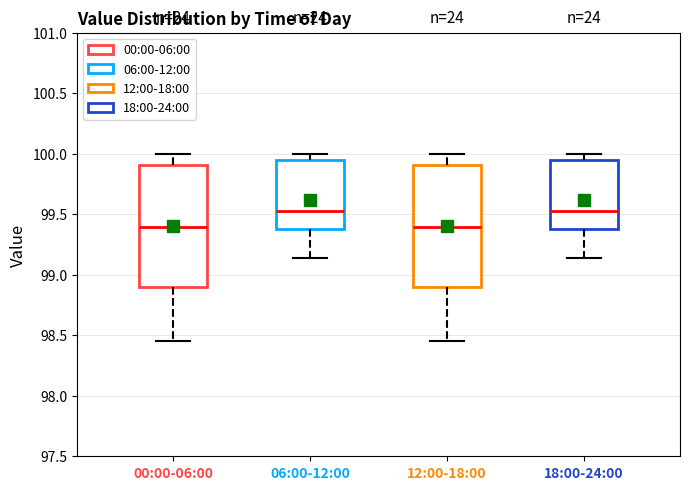

Where is the upper edge of the box for 06:00-12:00 on the y-axis? The values are not printed on the chart, so give them approximately, as read against the axis.

99.95